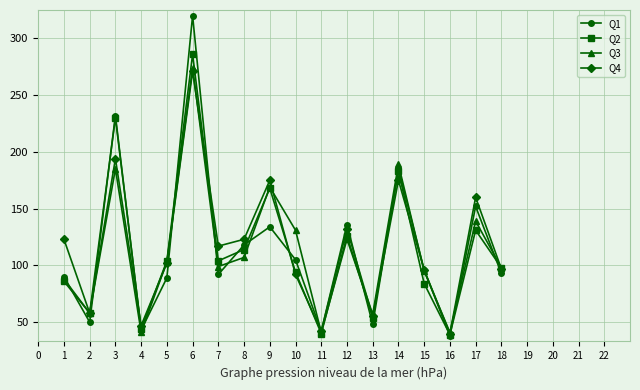

What is the maximum value shown in the chart?

320